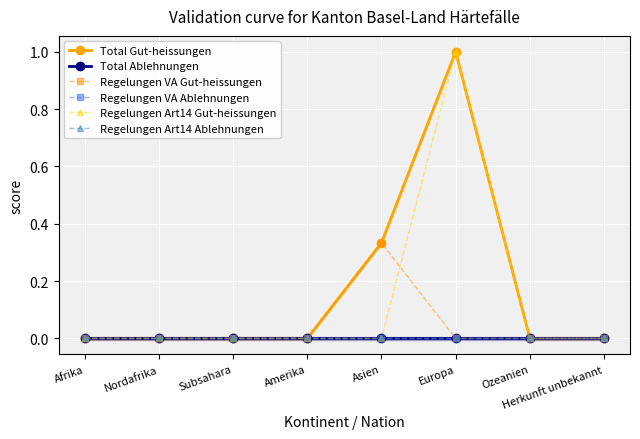

What are all the series names shown in the legend?

Total Gut-heissungen, Total Ablehnungen, Regelungen VA Gut-heissungen, Regelungen VA Ablehnungen, Regelungen Art14 Gut-heissungen, Regelungen Art14 Ablehnungen